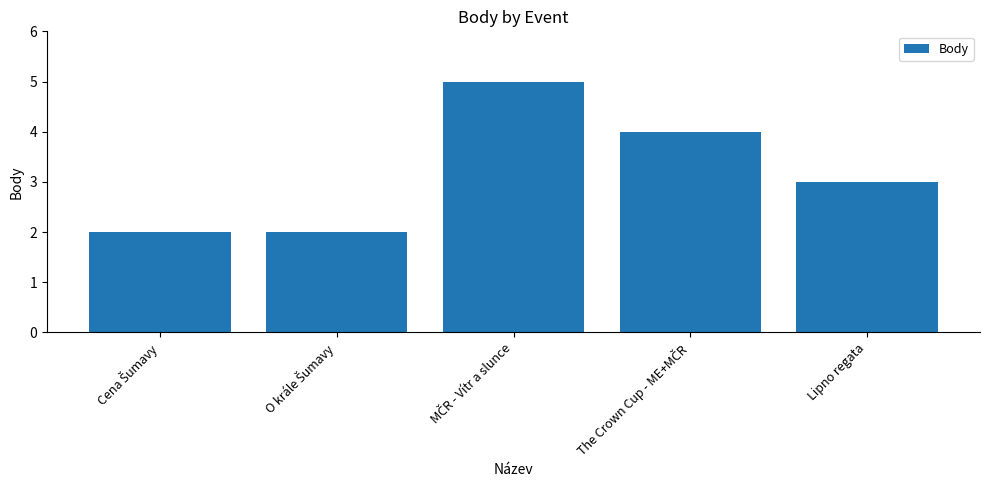

What is the sum of all values?

16